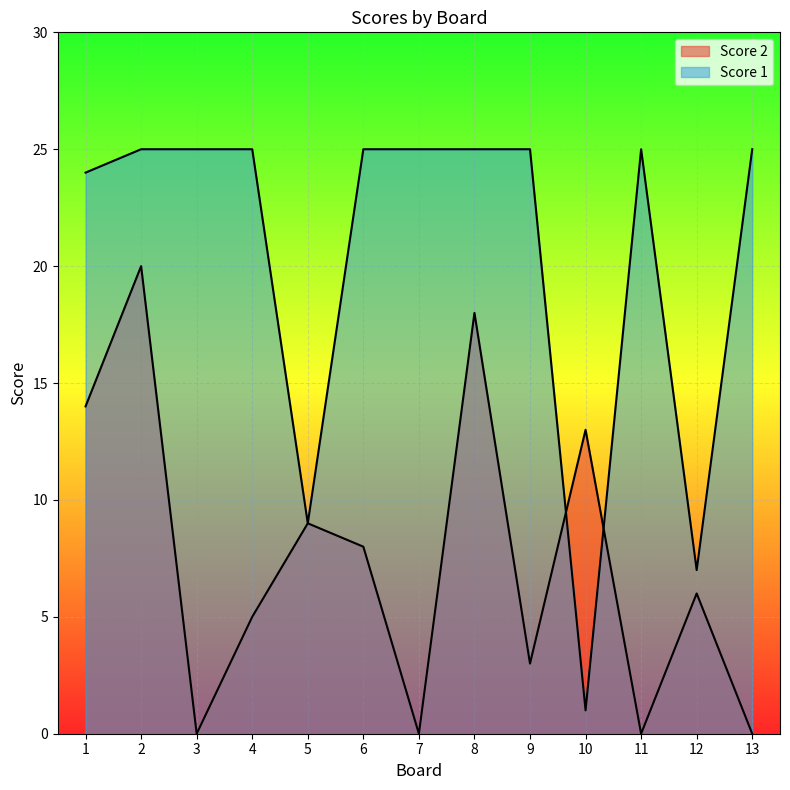

What is the difference between the highest and lowest values at 10?

12